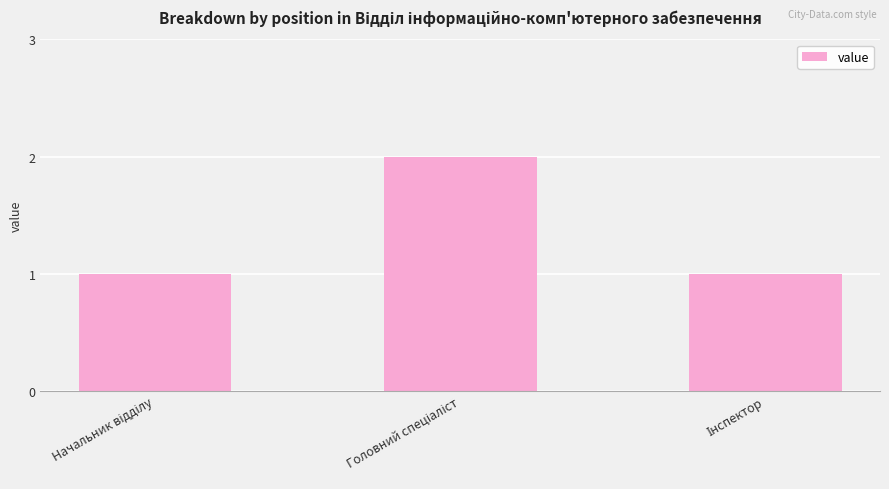

What is the sum of all values?

4